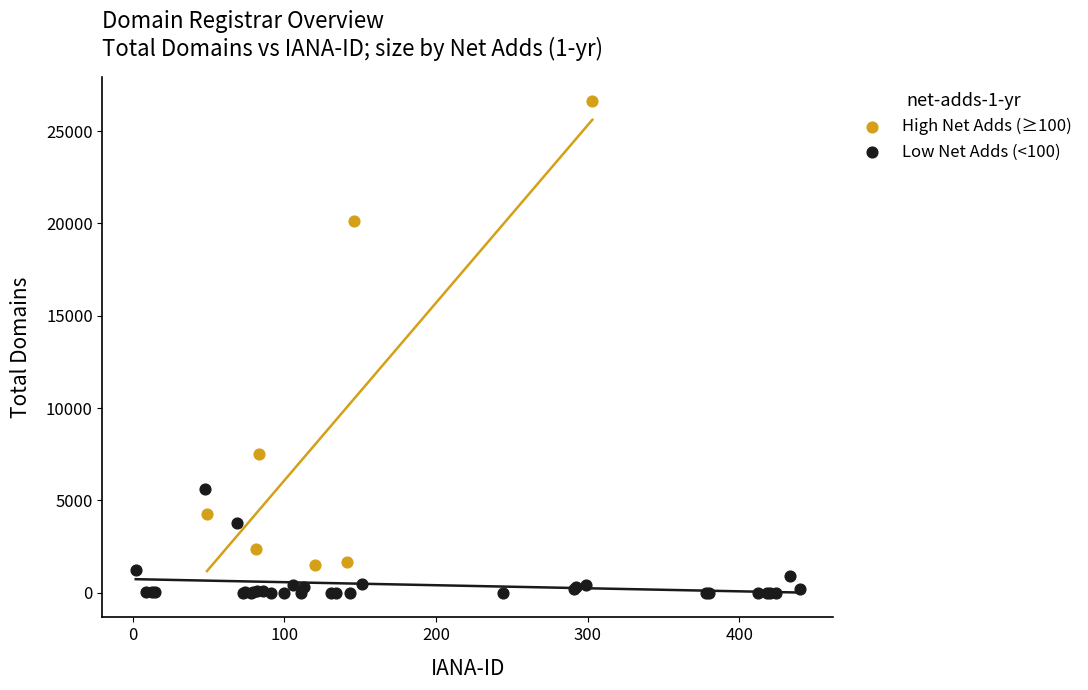

Which series contains the lowest Y value?

Low Net Adds (<100)